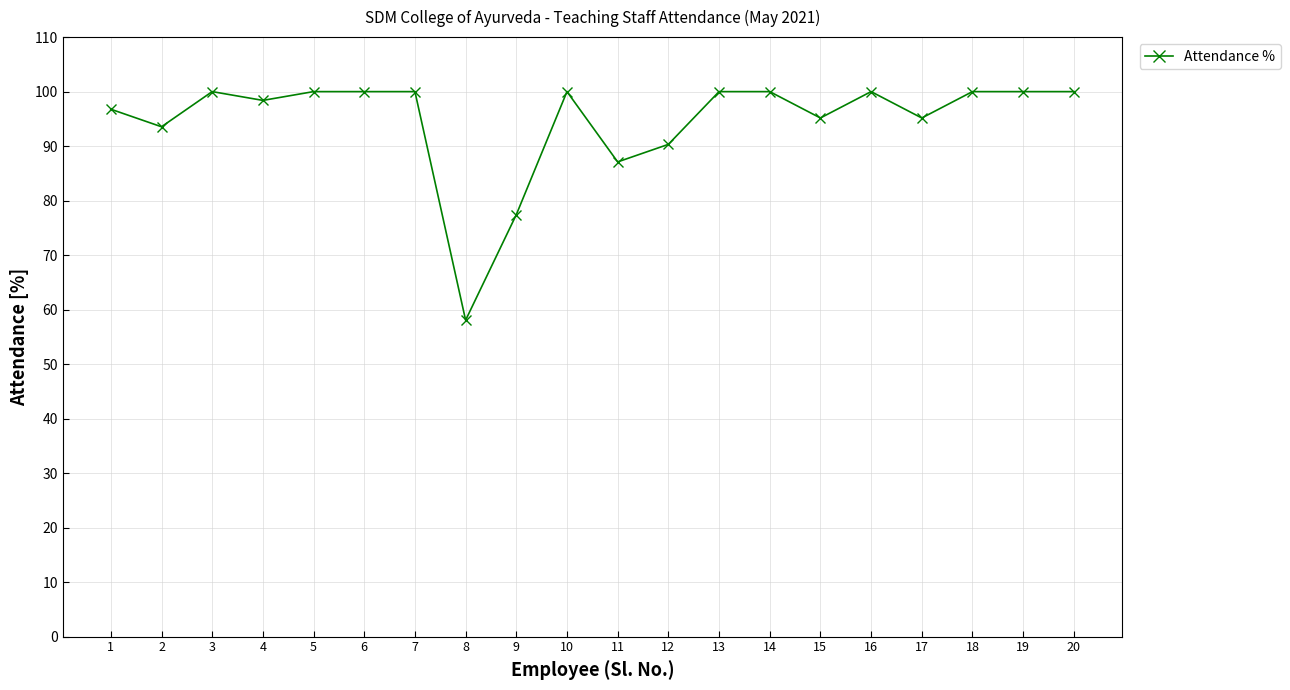

Which label corresponds to the smallest value in the chart?

8